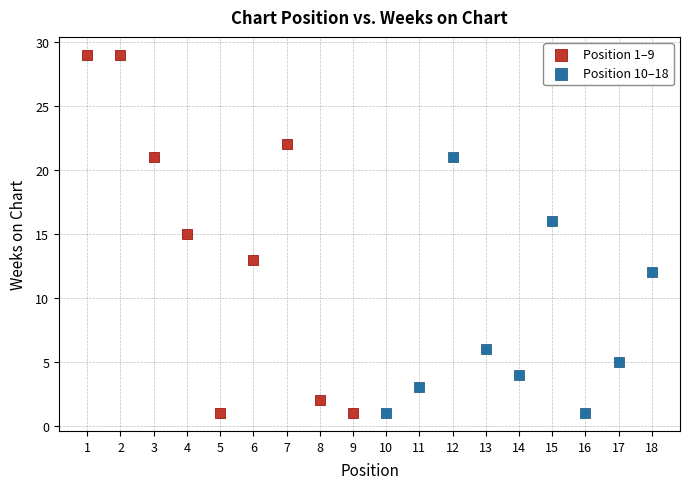

Which series reaches the maximum Y coordinate?

Position 1–9